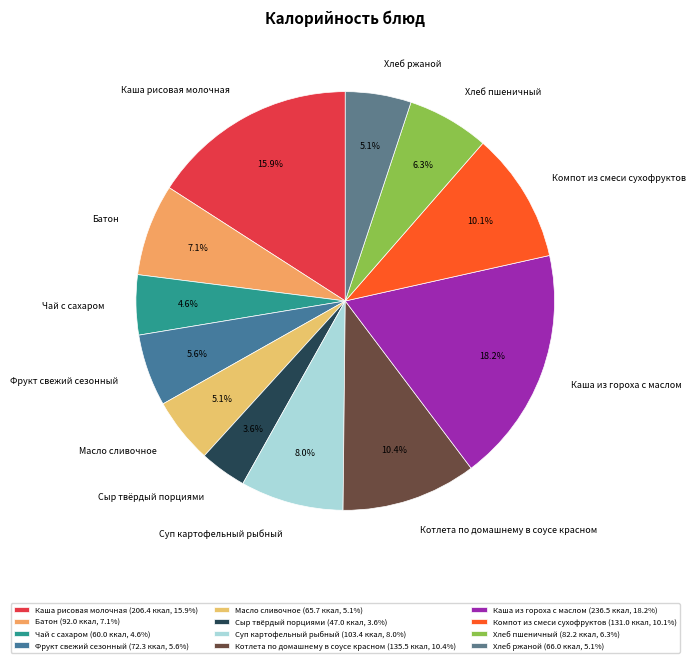

What percentage do Чай с сахаром and Сыр твёрдый порциями together represent?

8.2%